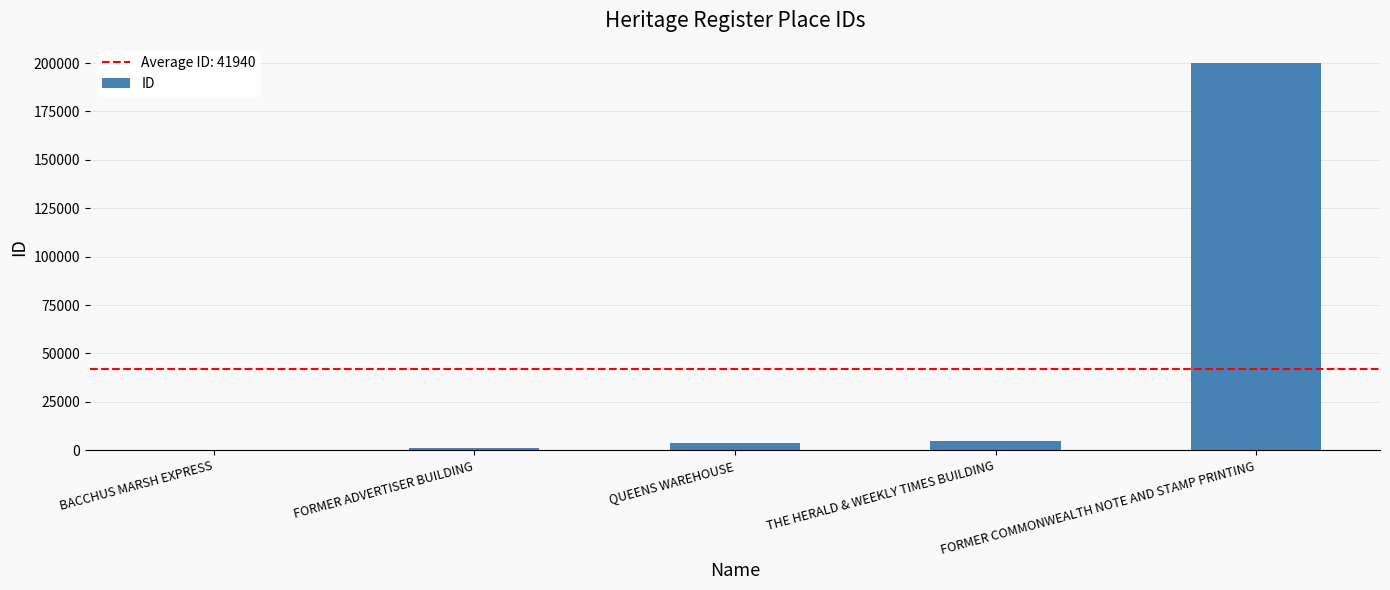

Is it true that the value at THE HERALD & WEEKLY TIMES BUILDING is 4719?

True